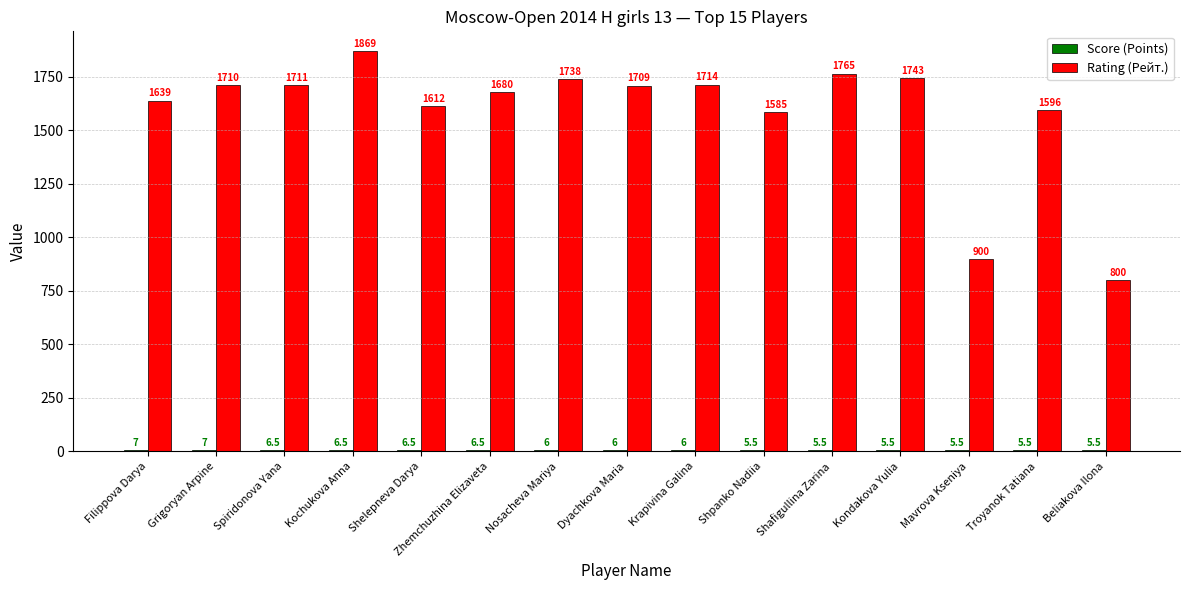

How many groups of bars are there?

15